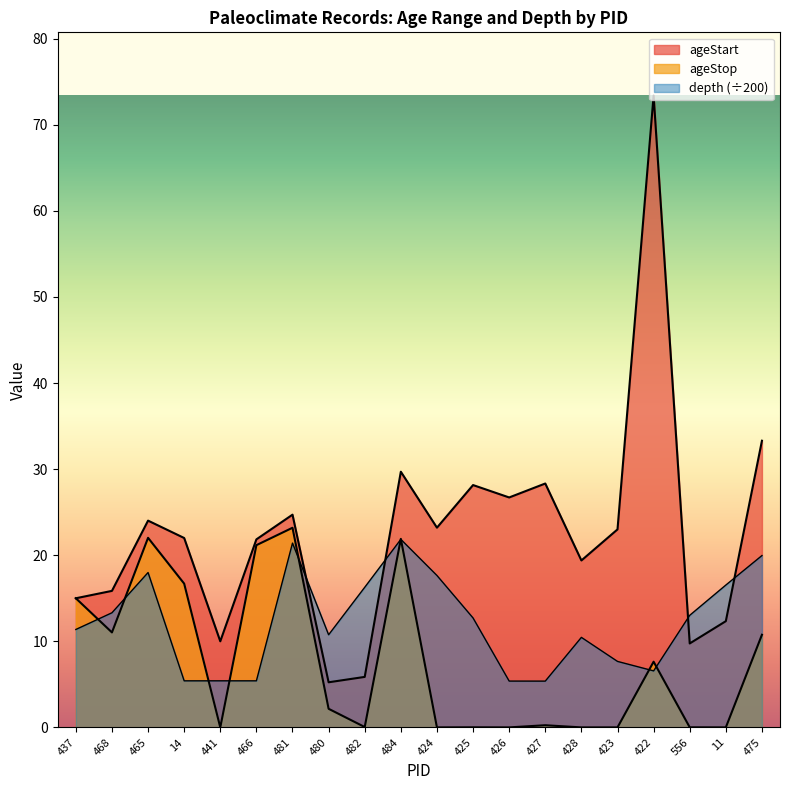

Which has a higher value, 11 or 482?

11